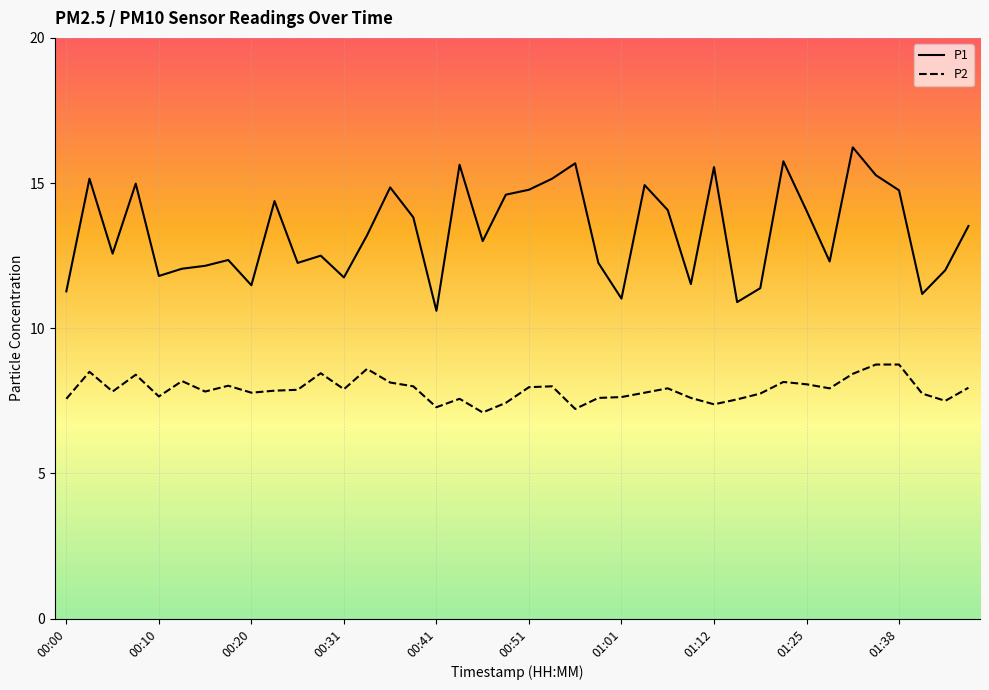

Which series has the widest spread of values?

P1